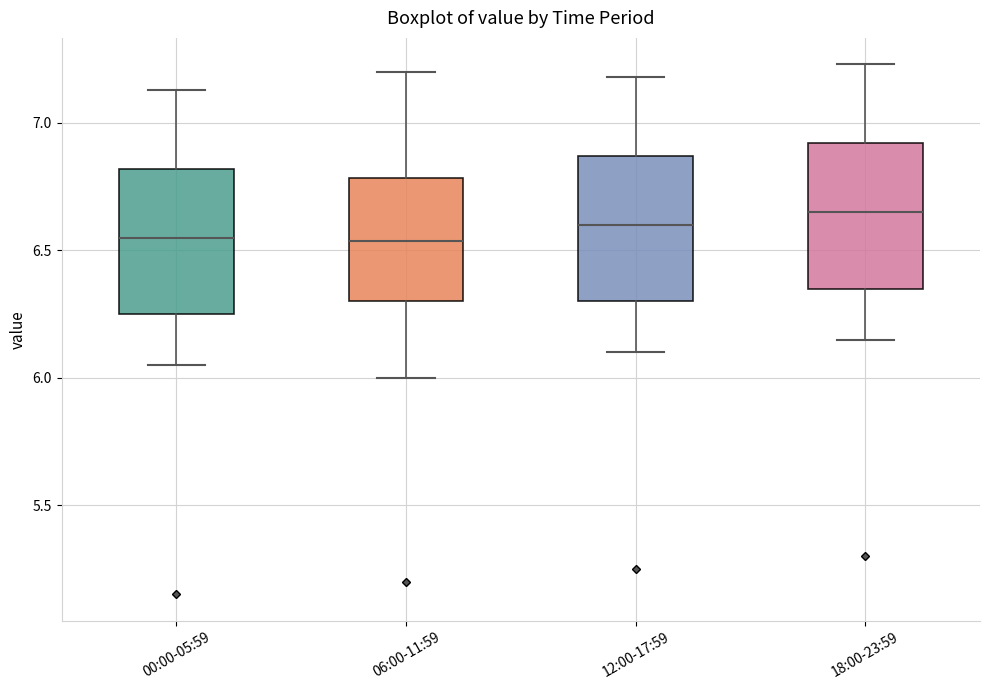

Reading left to right, read every box against the y-axis: the position of its median line, the range the box covers, and the ends of its whiskers. The values are not printed on the chart, so give them approximately, as read against the axis.

00:00-05:59: median 6.55, box 6.25 to 6.80, whiskers 6.05 to 7.15
06:00-11:59: median 6.55, box 6.30 to 6.80, whiskers 6.00 to 7.20
12:00-17:59: median 6.60, box 6.30 to 6.85, whiskers 6.10 to 7.20
18:00-23:59: median 6.65, box 6.35 to 6.90, whiskers 6.15 to 7.25